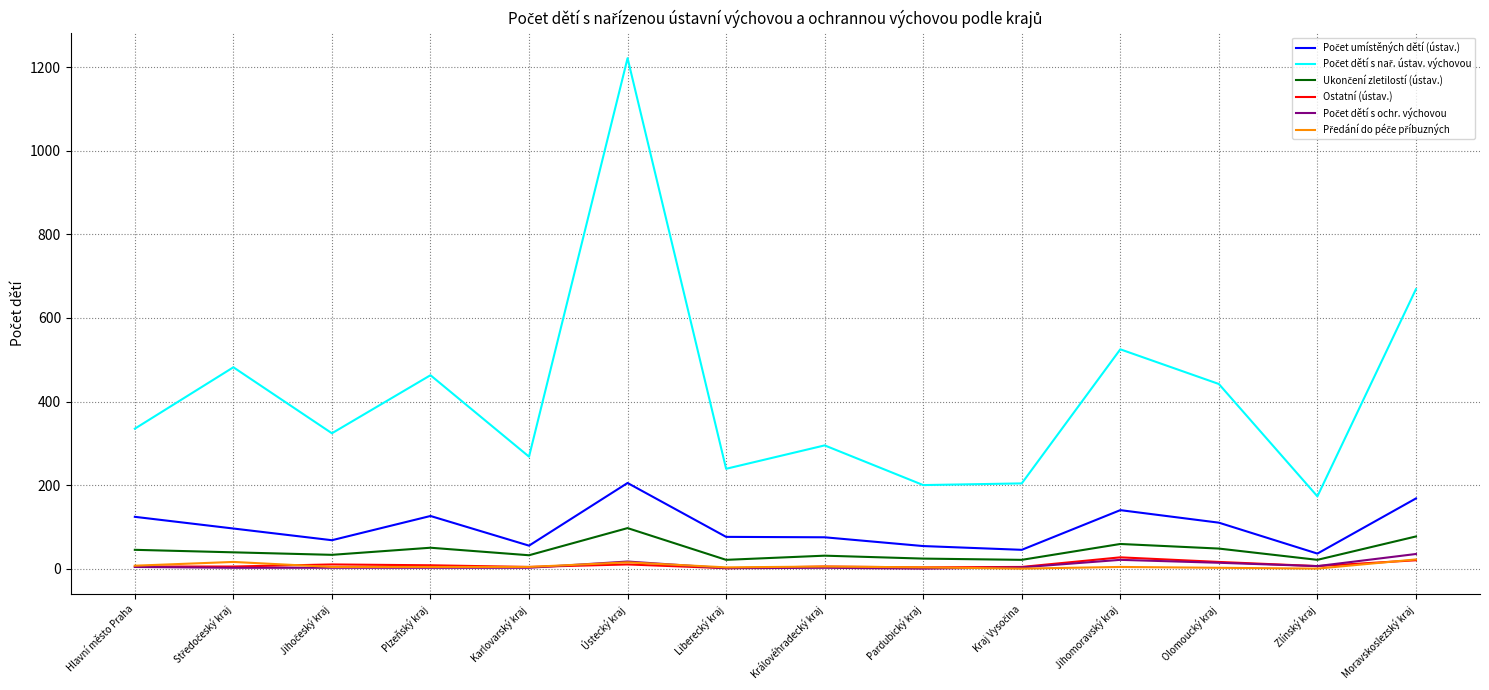

At which category is the sum across all series the highest?

Ústecký kraj